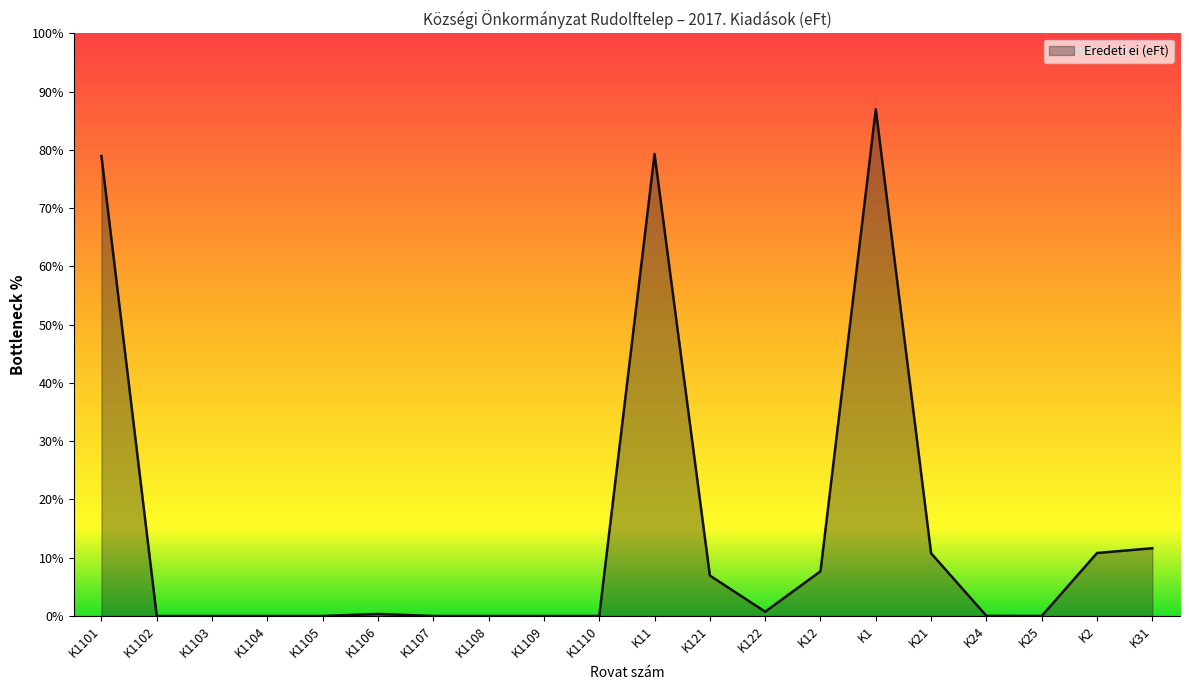

How many points are higher than both their immediate neighbors (excluding endpoints)?

3